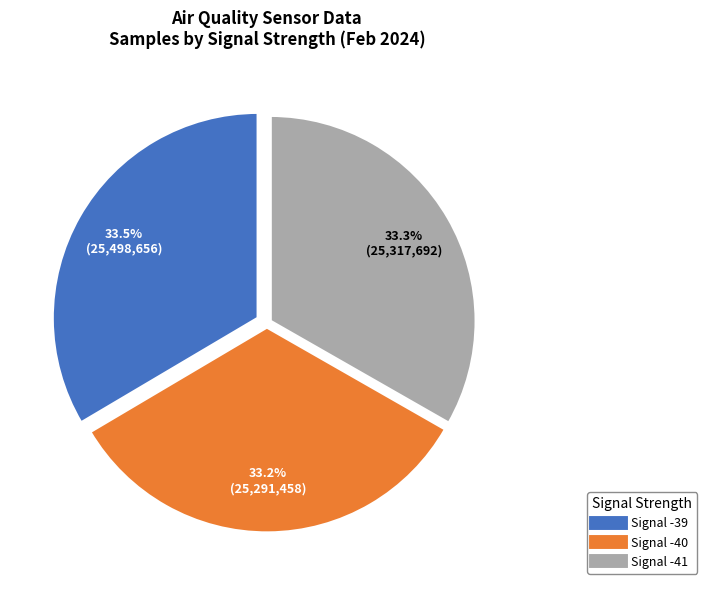

Is there any slice that represents more than half of the pie?

No